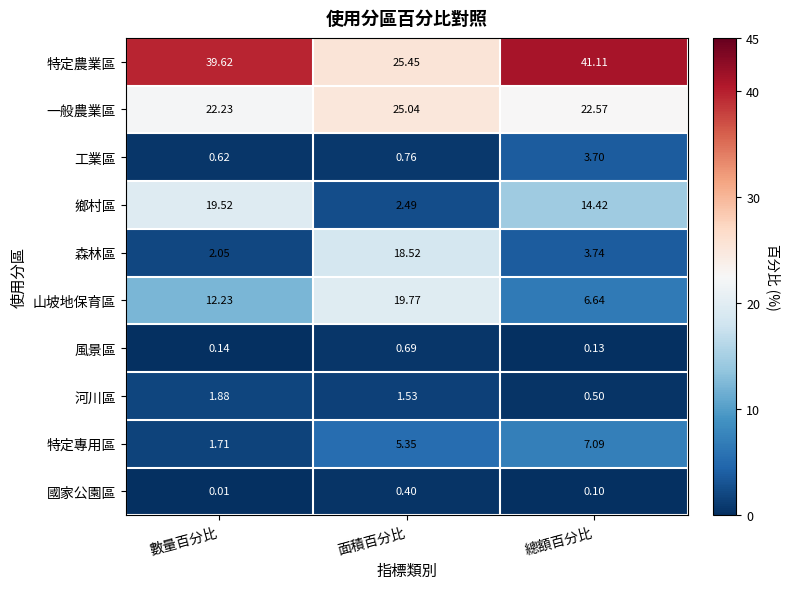

At which label does 河川區 first exceed 1?

數量百分比